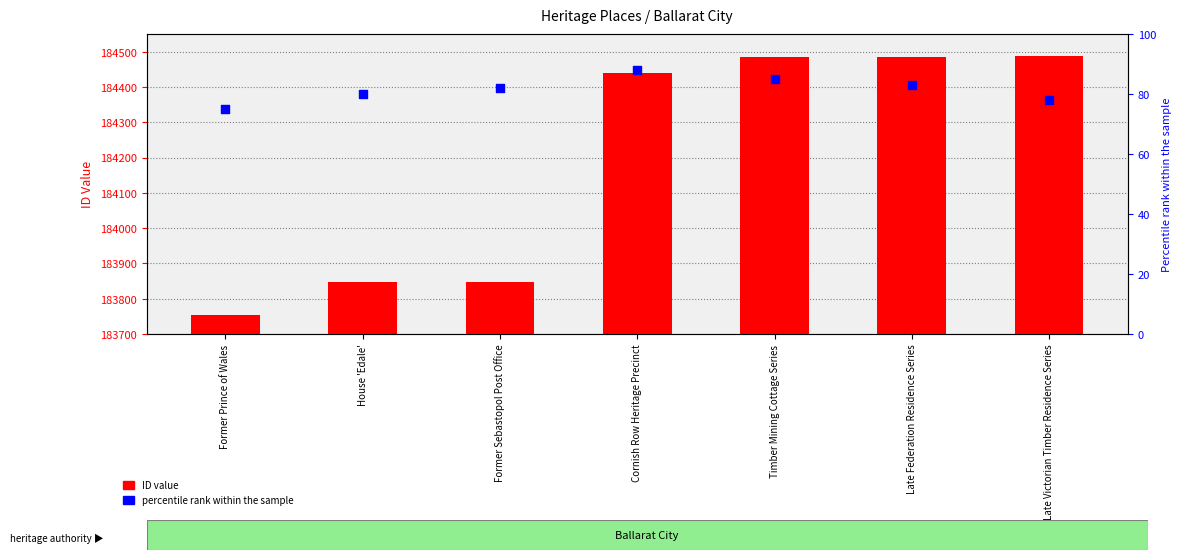

Which series has the largest Y range (max minus min)?

ID value